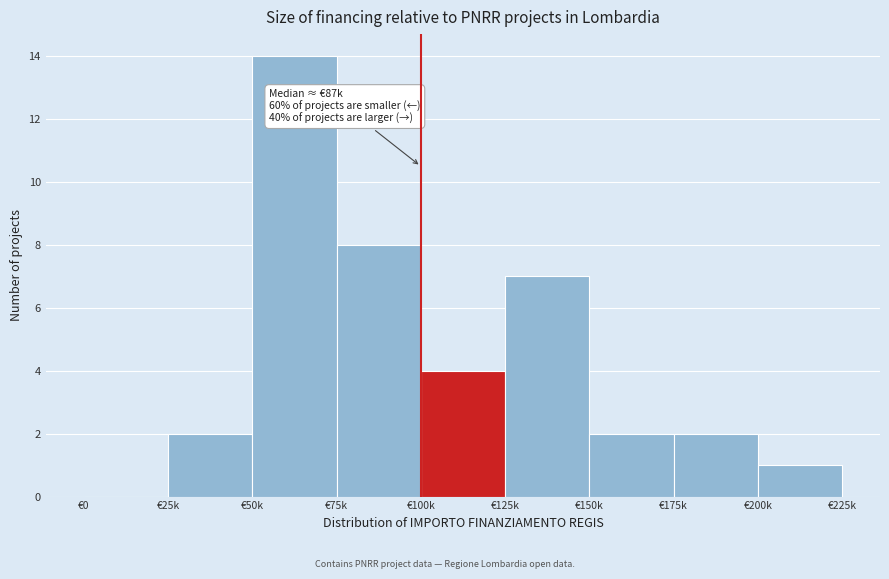

Reading left to right, transcribe all the data shown in this chart.

€0=0	€25k=2	€50k=14	€75k=8	€100k=4	€125k=7	€150k=2	€175k=2	€200k=1